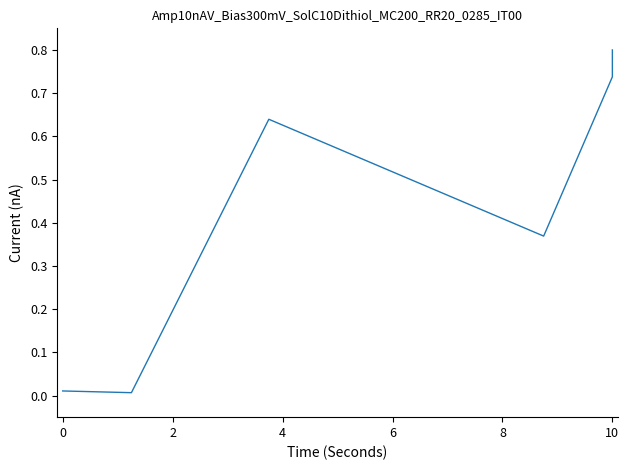

What is the maximum value shown in the chart?

0.8